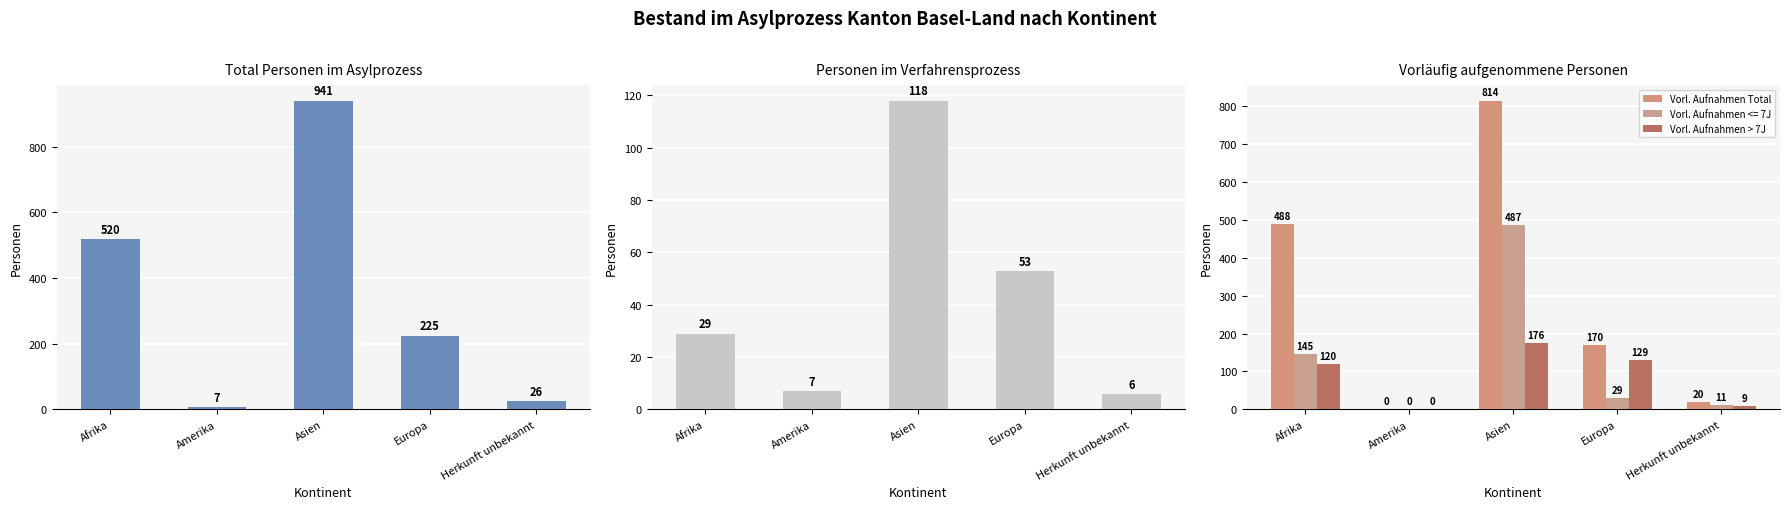

True or false: Vorl. Aufnahmen > 7J has a value of 97 at Amerika.

False